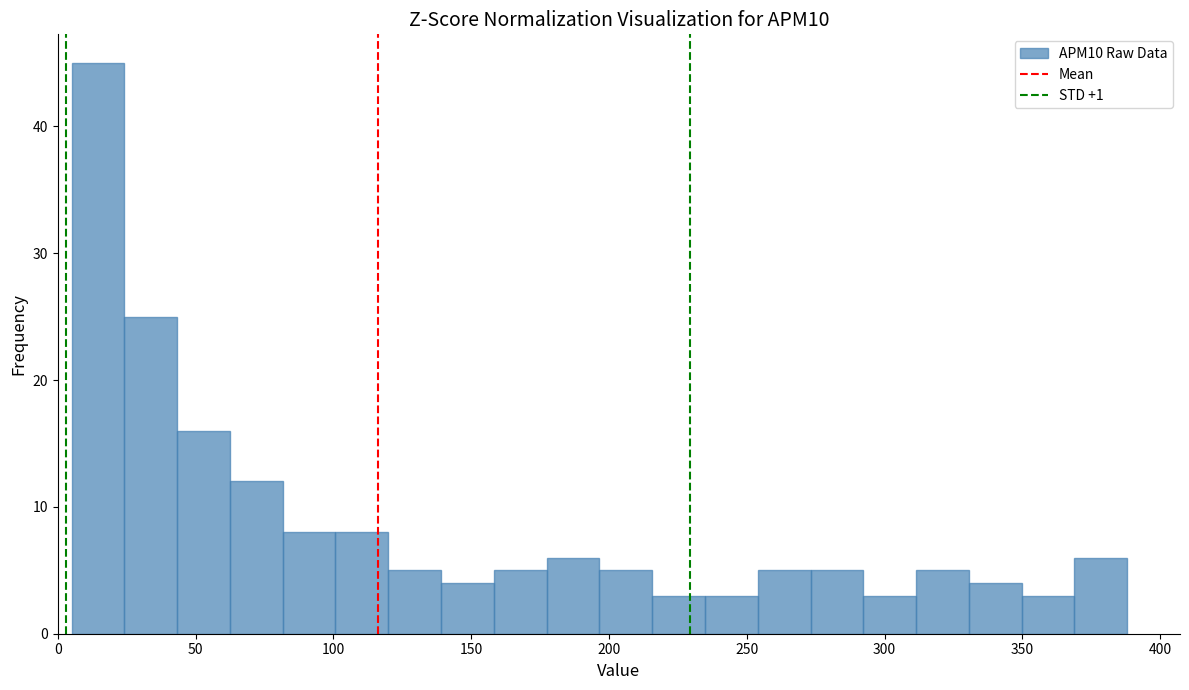

Around what value on the x-axis is the tallest bar? Give the approximate position of its centre, as read against the axis.

15